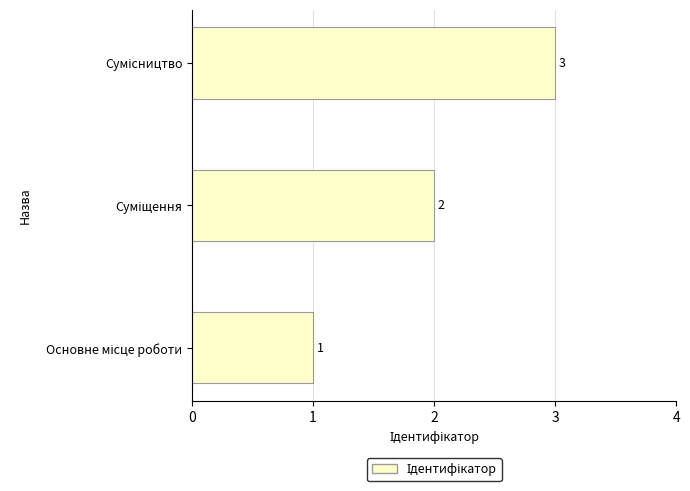

Count the values in the range 1 to 3.

3